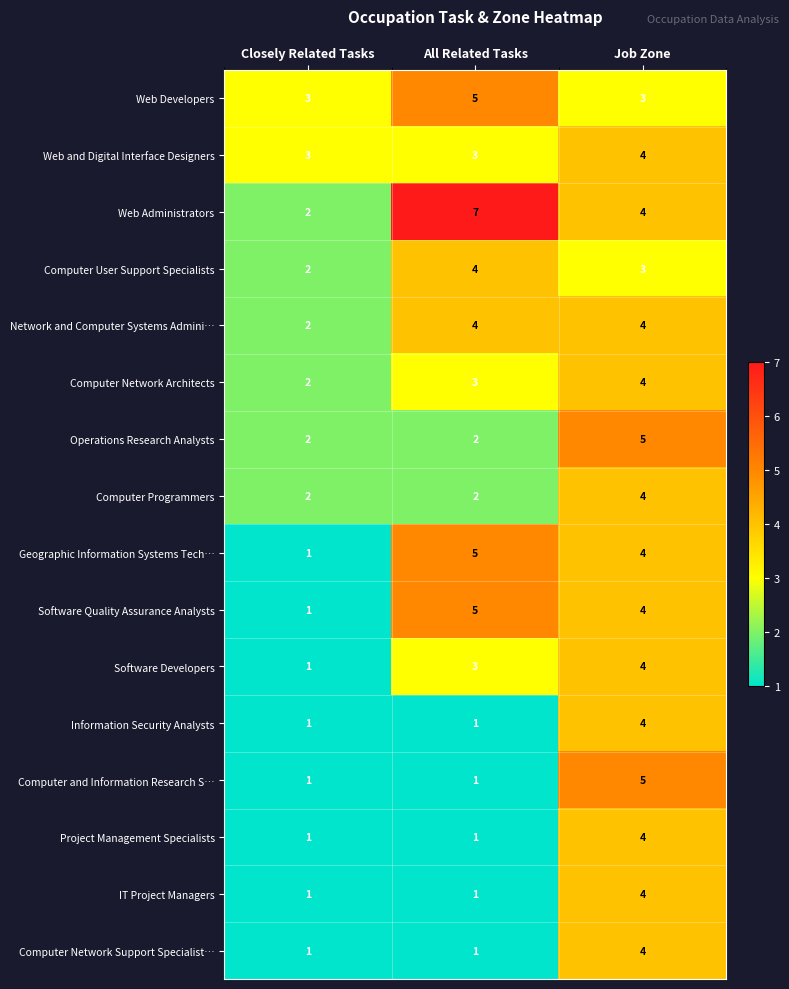

Count the Software Developers values in the range 1 to 4.

3